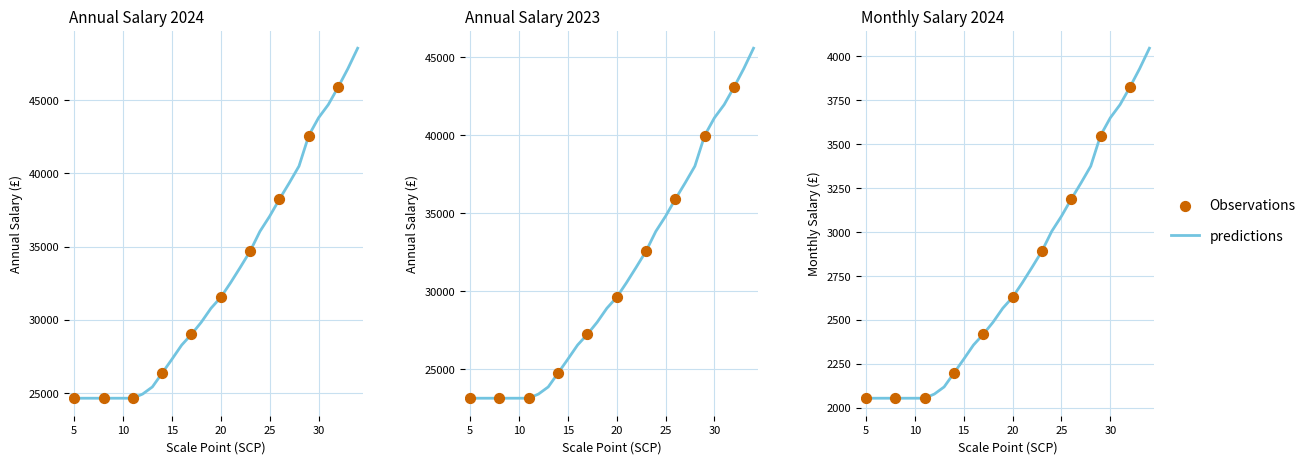

Which series reaches the maximum Y coordinate?

annual_2024